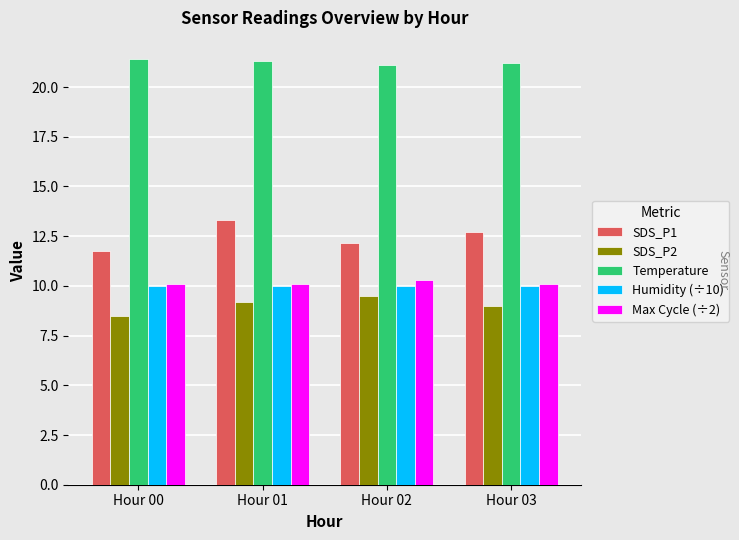

The value of Humidity (÷10) at Hour 00 is 10.0. True or false?

True